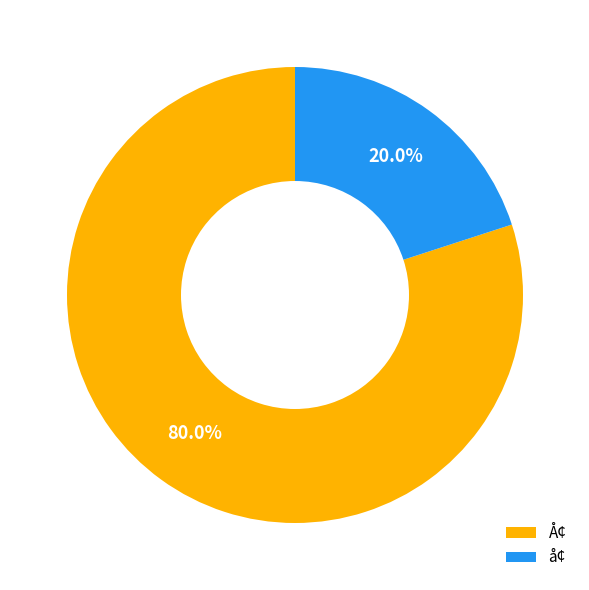

To the nearest percent, what is the combined percentage of Å¢ and å¢?

100%